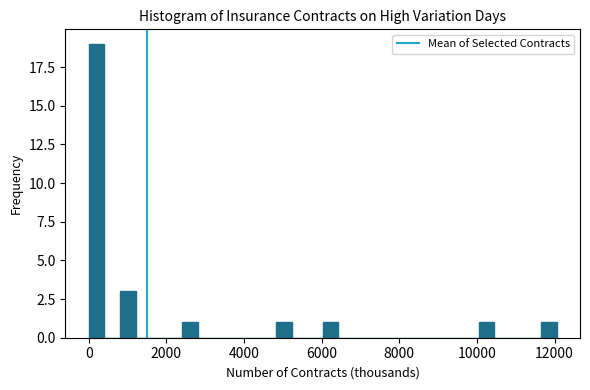

Read against the x-axis, roughly where is the centre of the tallest bar?

200